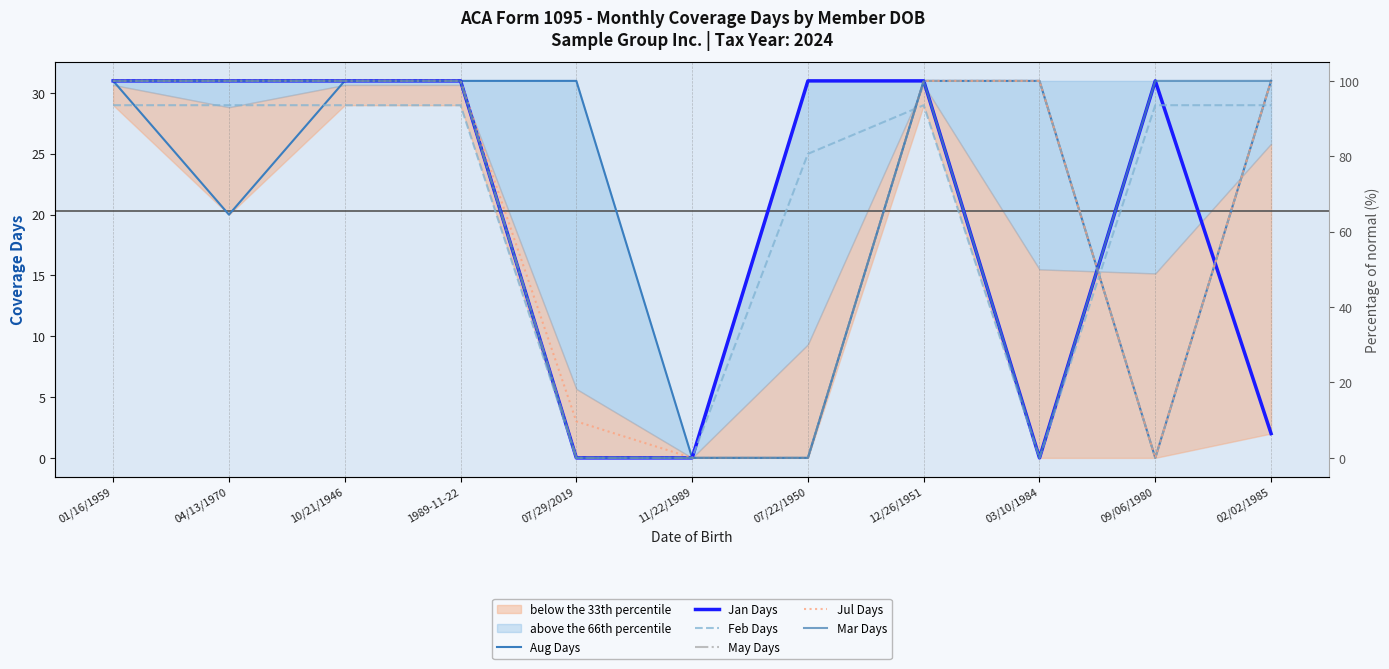

What is the total value across all series at 03/10/1984?

93